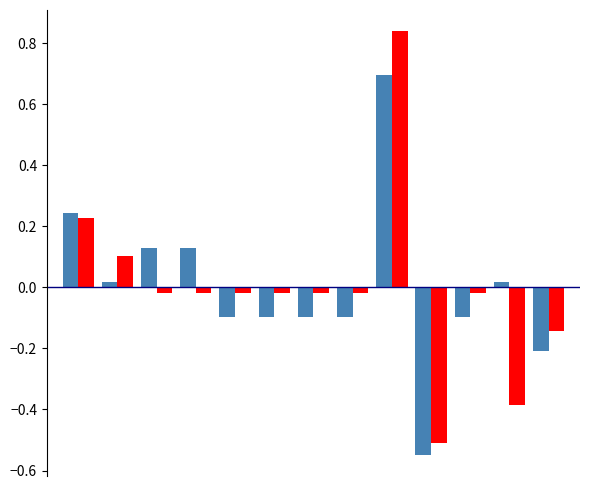

How many bars are there in each group?

2